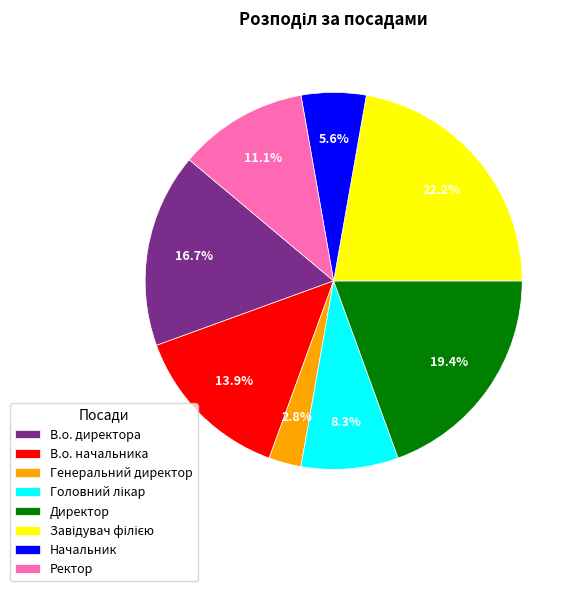

To the nearest percent, what is the difference between the largest and smallest slice percentages?

19%